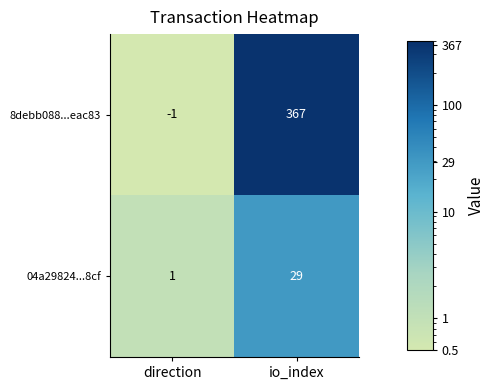

What is the sum of all 04a29824...8cf values?

30